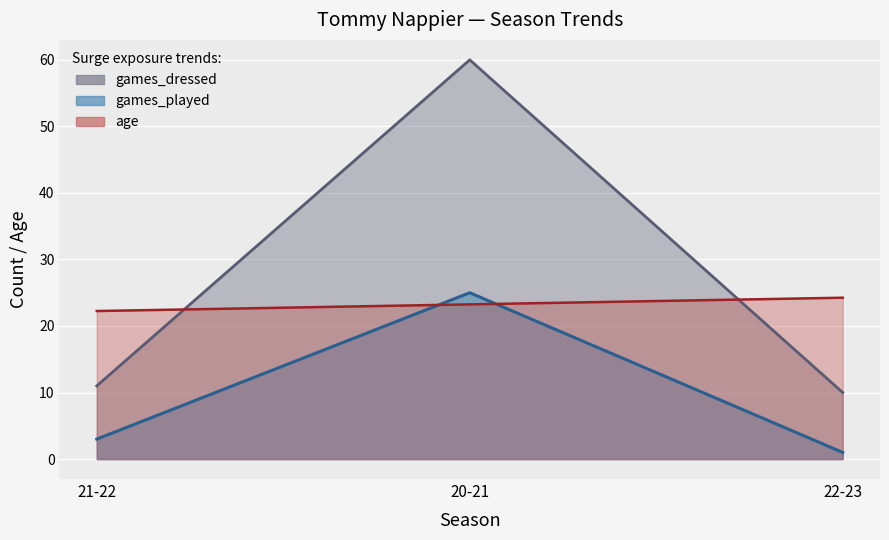

What is the sum of all games_played values?

29.0